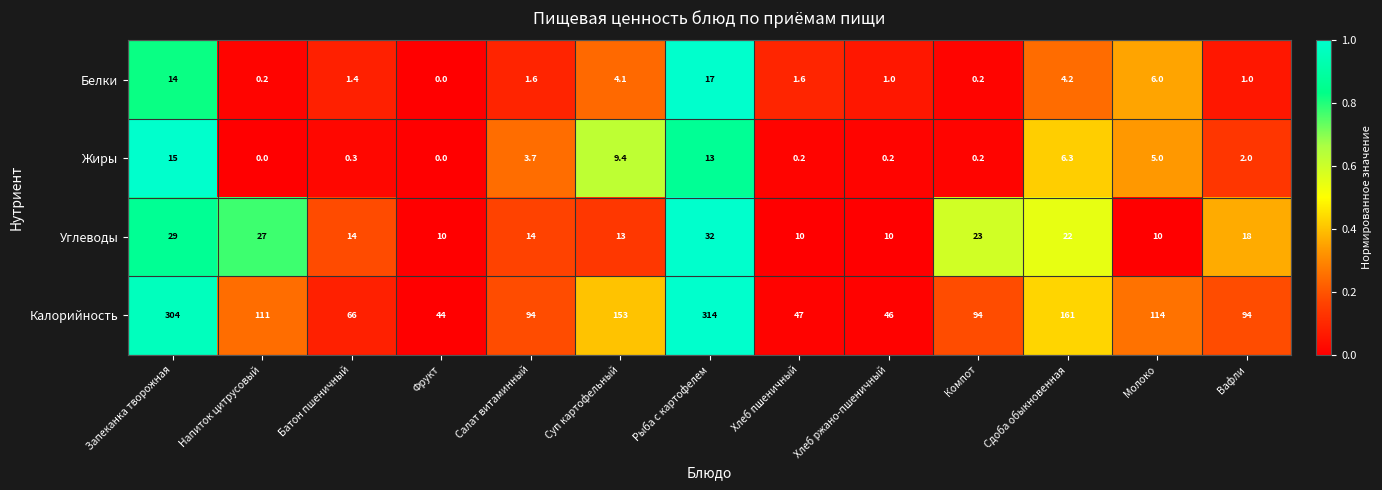

What is the spread (max minus min) of values at Фрукт?

44.0